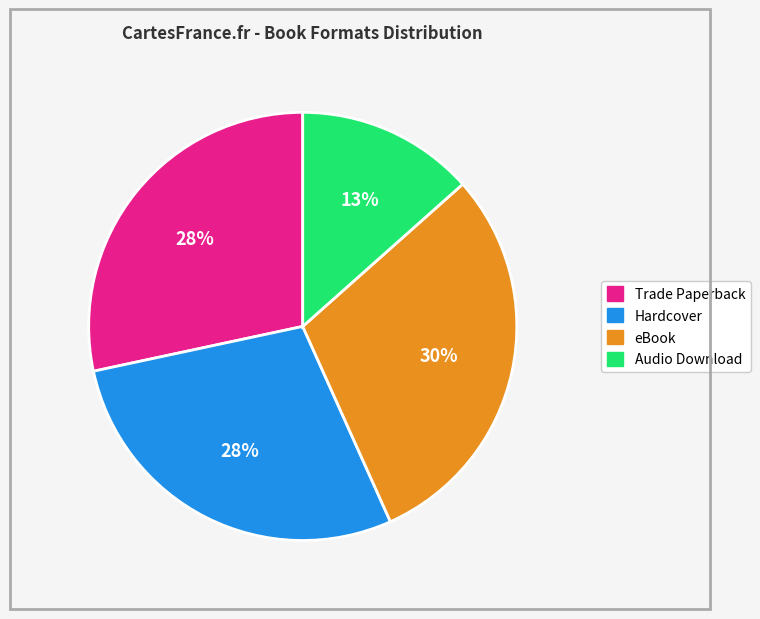

How many segments does this pie chart have?

4